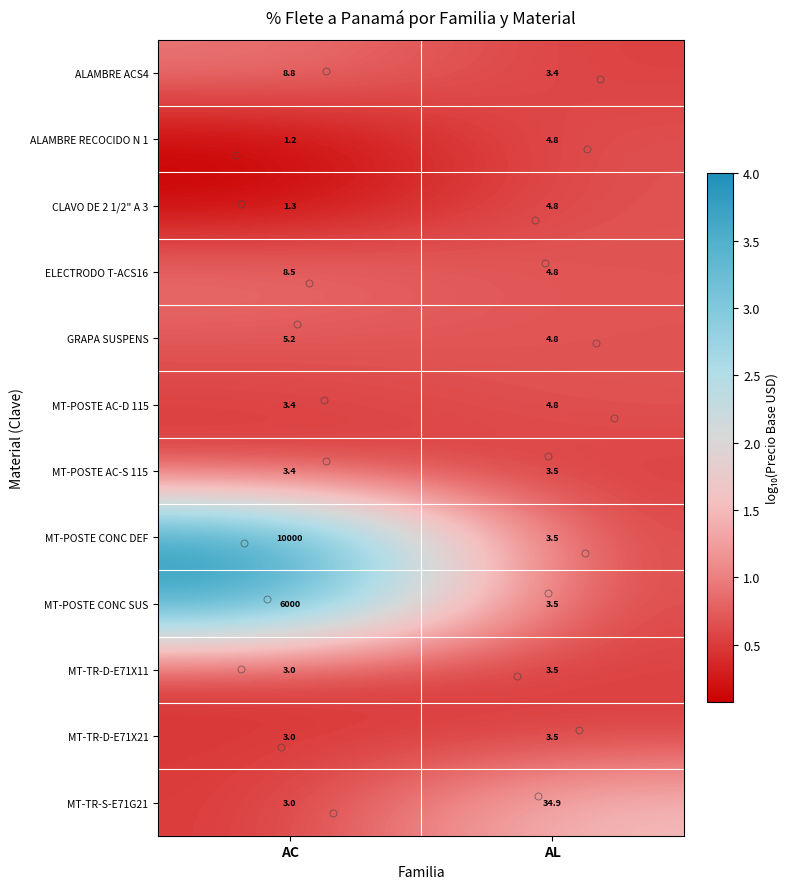

At which category is the sum across all series the highest?

AC